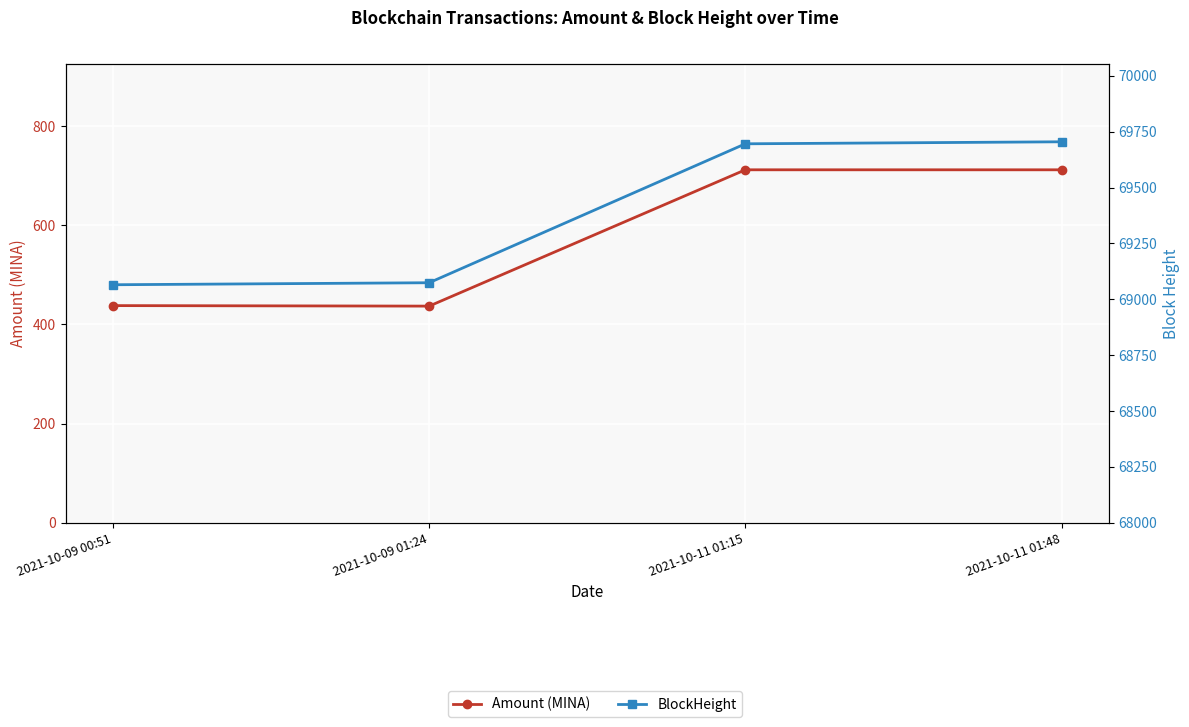

What is the minimum value shown in the chart?

437.0